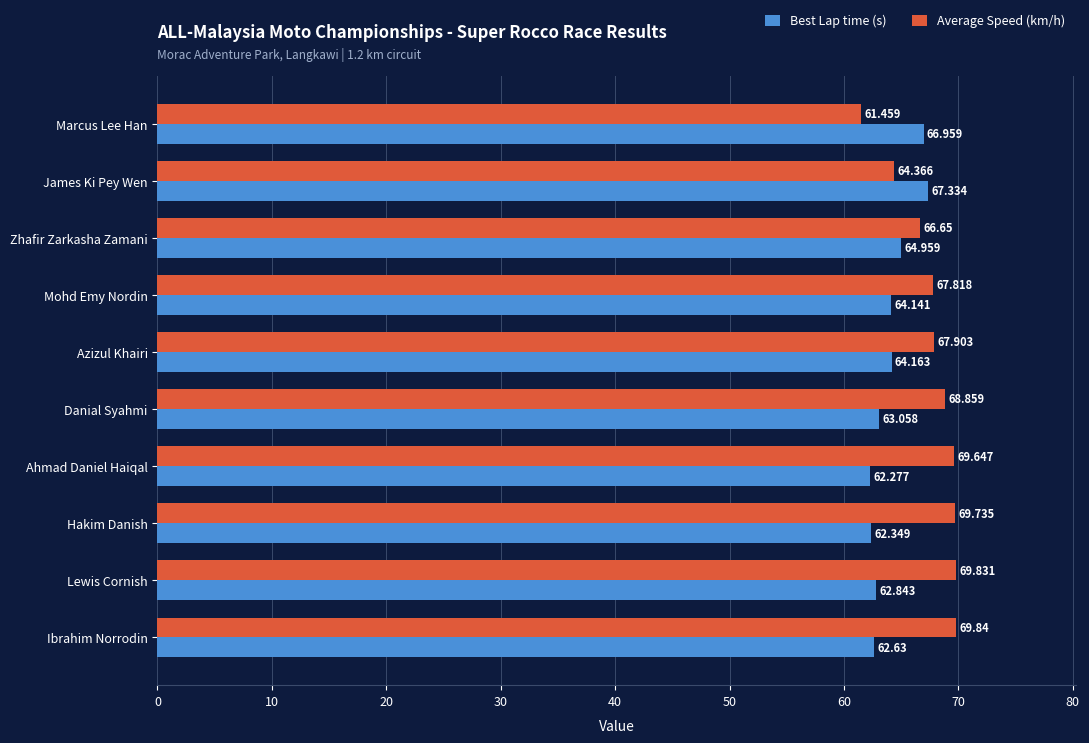

How many series are shown in this chart?

2